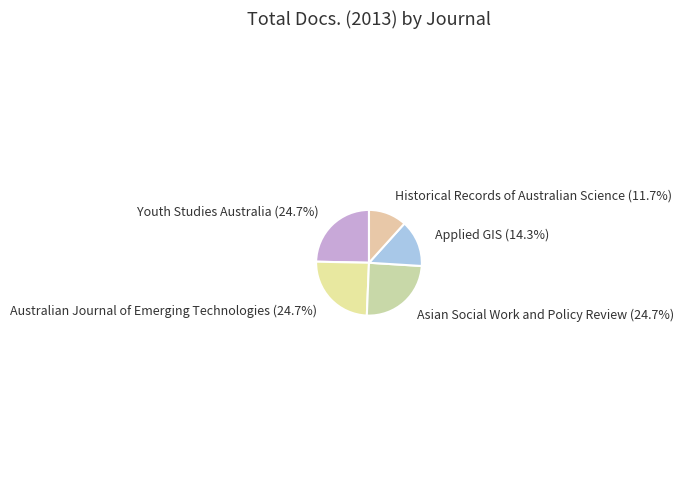

Count the number of slices in the pie.

5